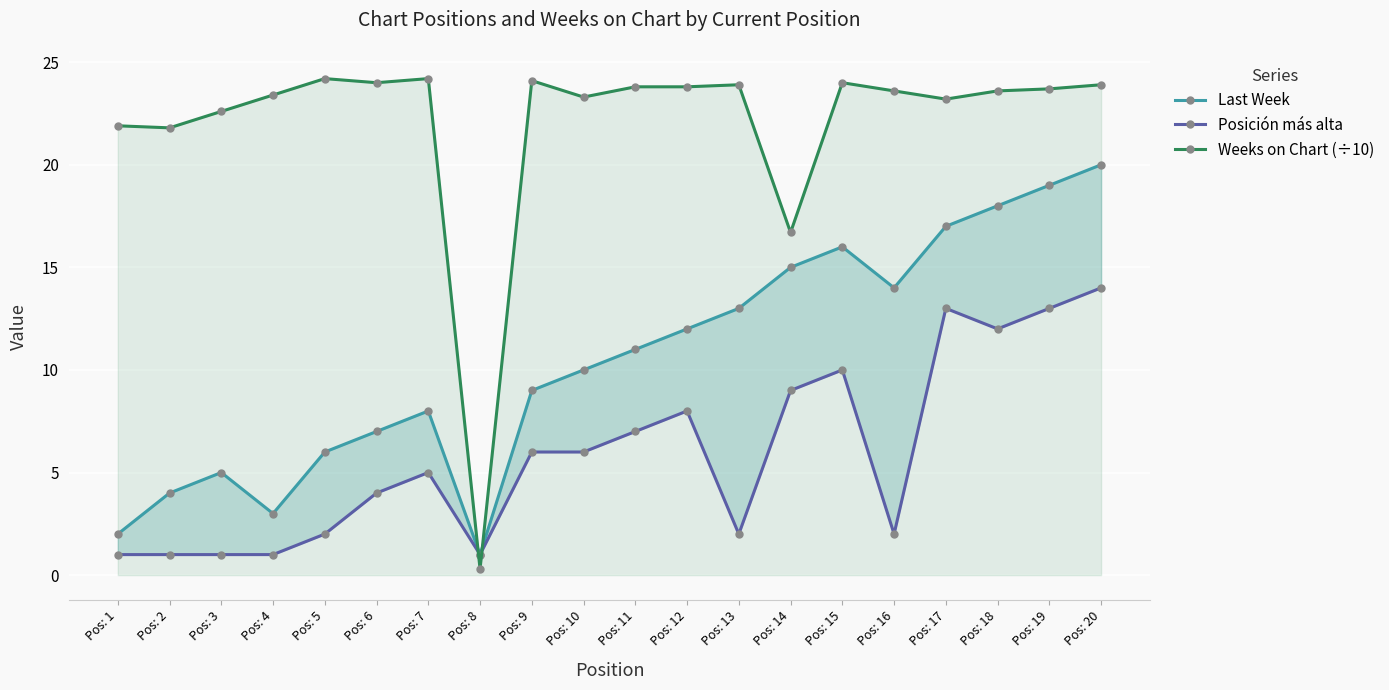

At which label is Last Week closest to 10?

Pos: 10